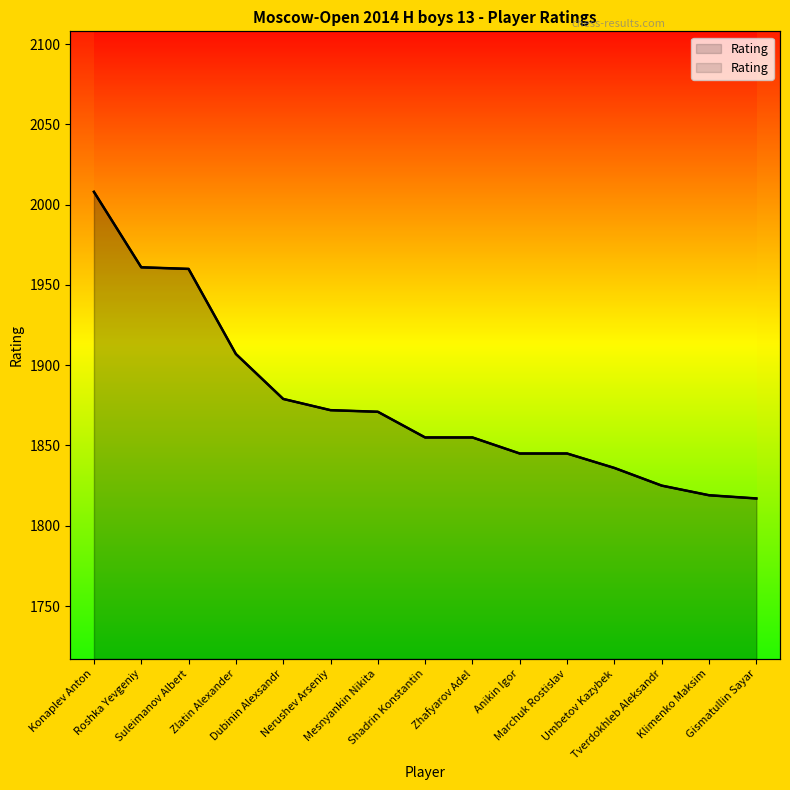

True or false: the data shows 543 at Klimenko Maksim.

False